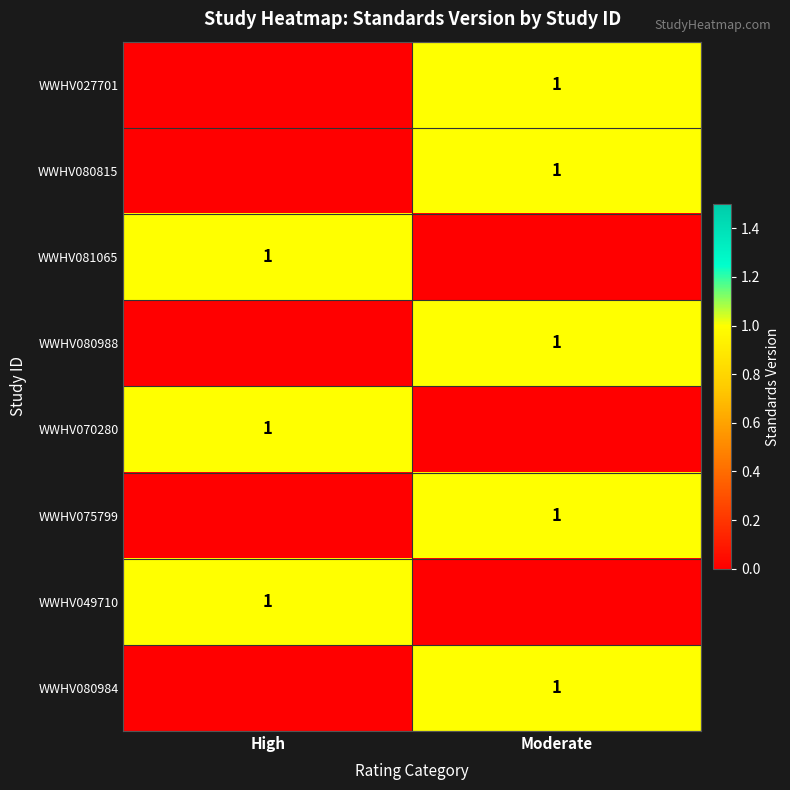

The row_1 series shows 2 at Moderate. True or false?

False